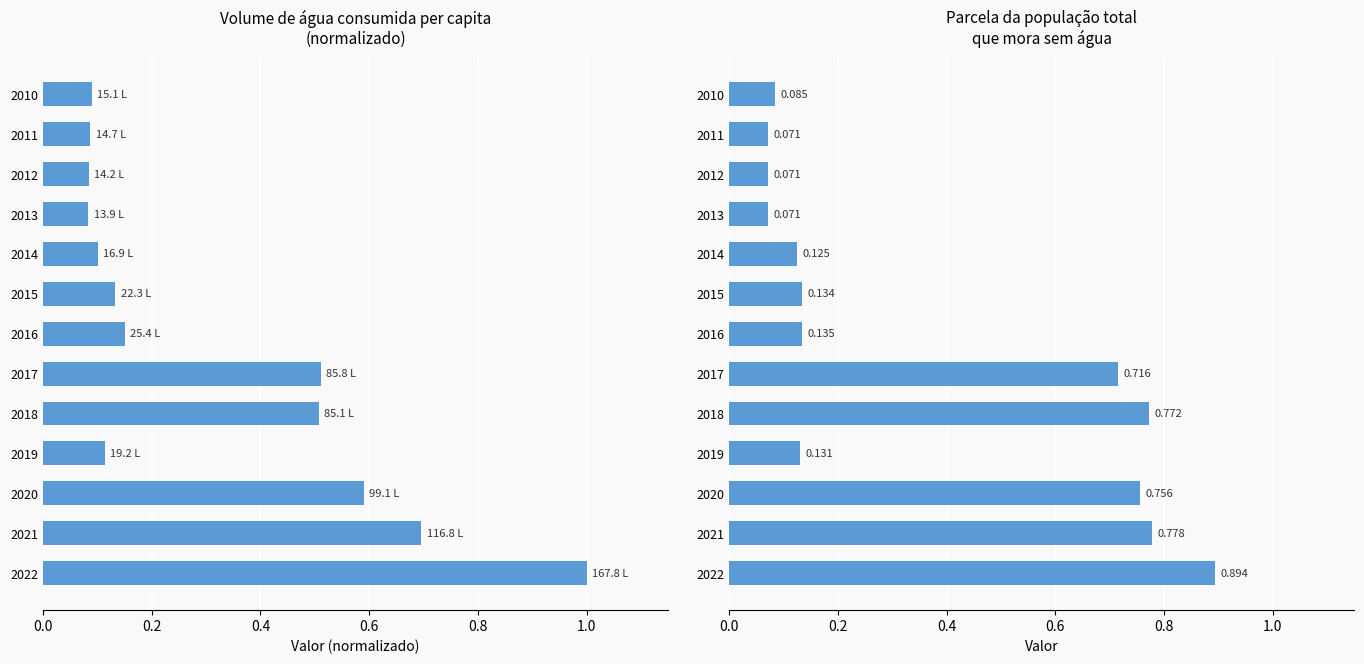

Rank the series by their average value, from highest to lowest.

Parcela pop. sem água, Vol. água per capita (norm.)